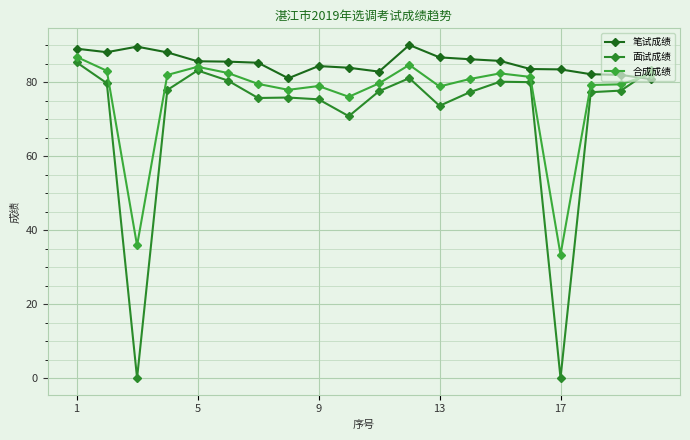

Does the chart have visible grid lines?

Yes